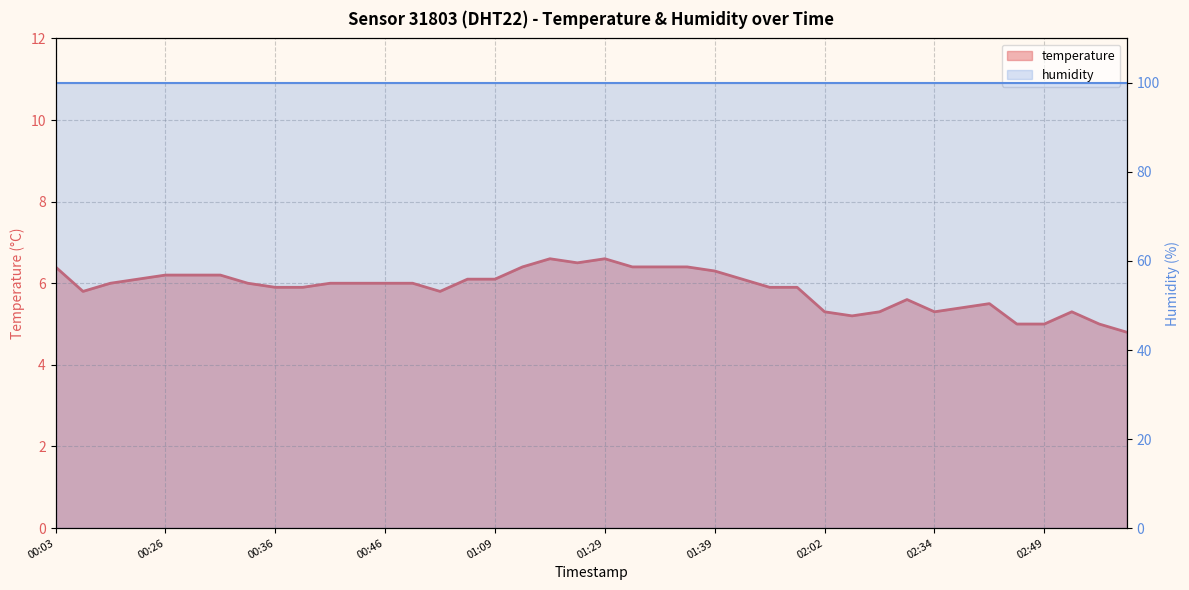

What is the sum of the values at 01:09 and 00:46?

12.1